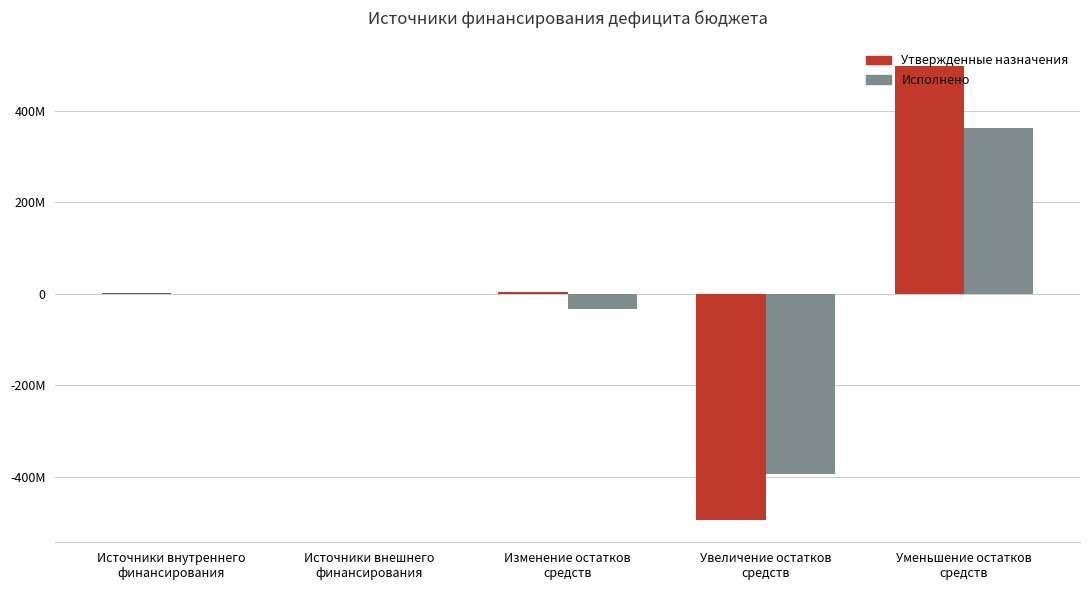

At which category is the sum across all series the highest?

Уменьшение остатков
средств